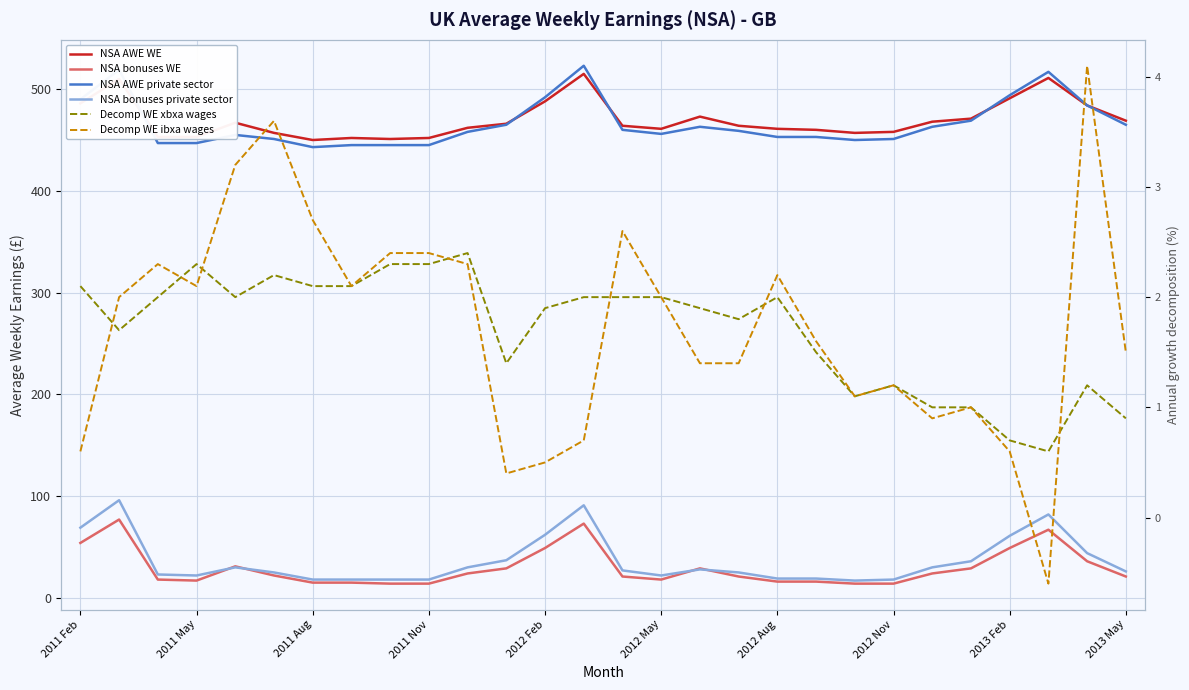

Rank the series by their maximum value, from highest to lowest.

NSA AWE private sector, NSA AWE WE, NSA bonuses private sector, NSA bonuses WE, Decomp WE ibxa wages, Decomp WE xbxa wages